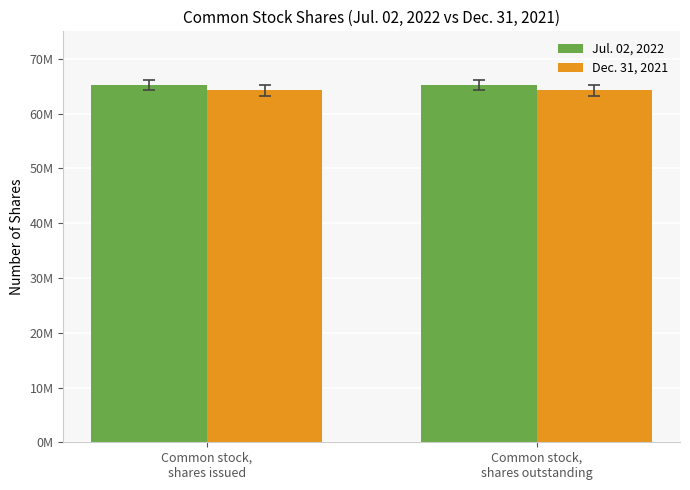

The value of Jul. 02, 2022 at Common stock,
shares outstanding is 65241000. True or false?

True